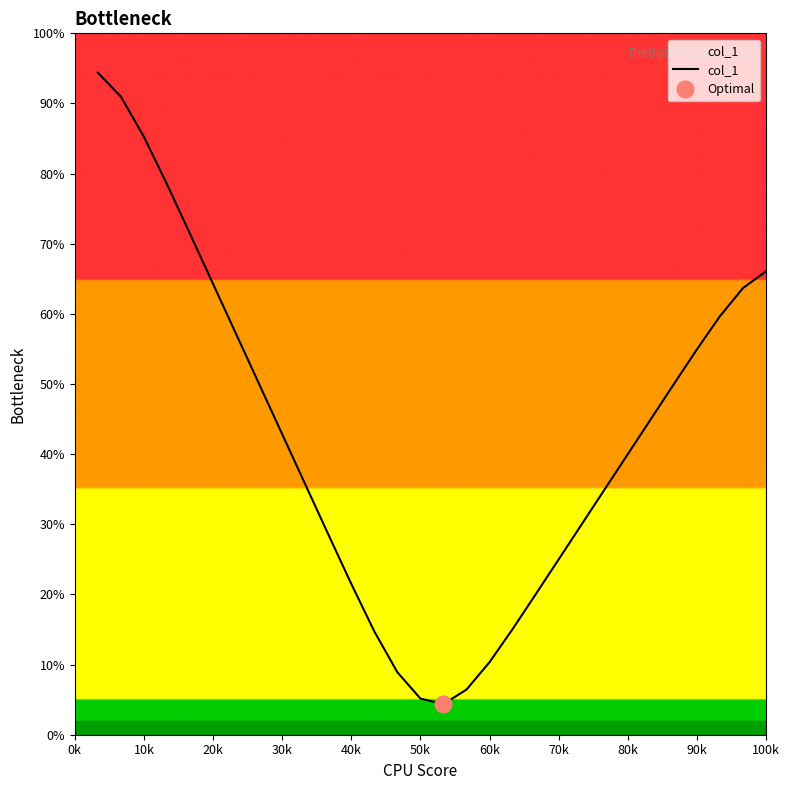

The value at 40k is 43.7. True or false?

False